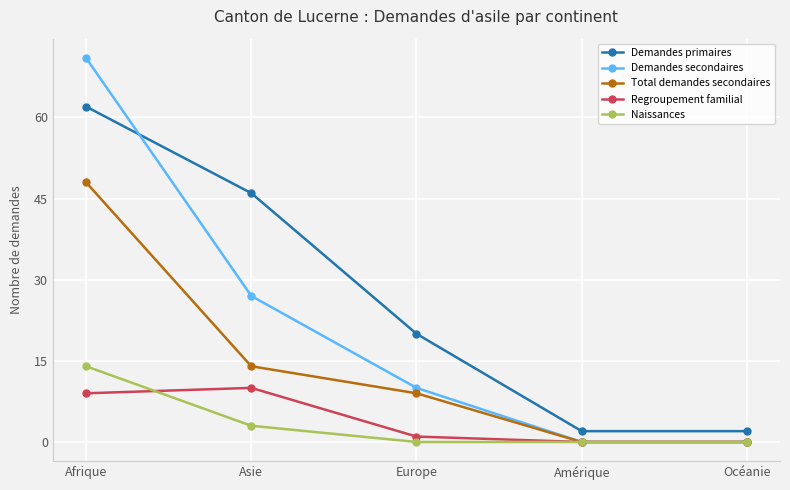

True or false: Demandes primaires and Naissances intersect in this chart.

False